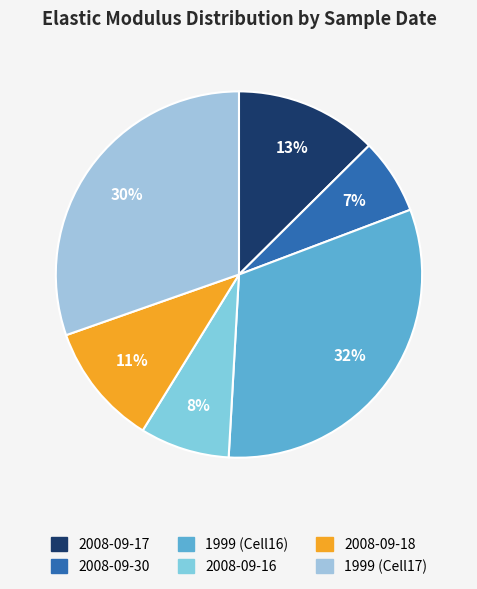

Is there any slice that represents more than half of the pie?

No